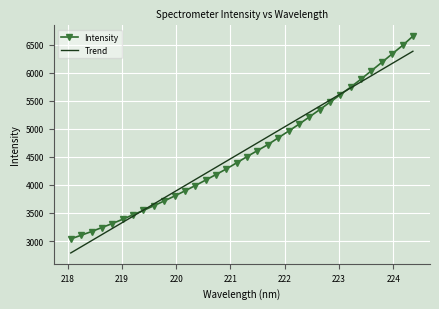

What is the maximum value for Intensity?

6651.3